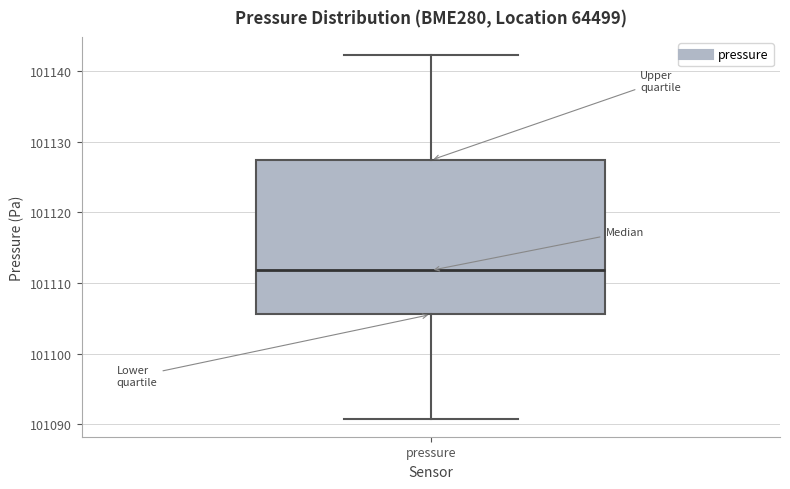

Where does the median line of the box for pressure sit on the y-axis? The values are not printed on the chart, so give them approximately, as read against the axis.

101112